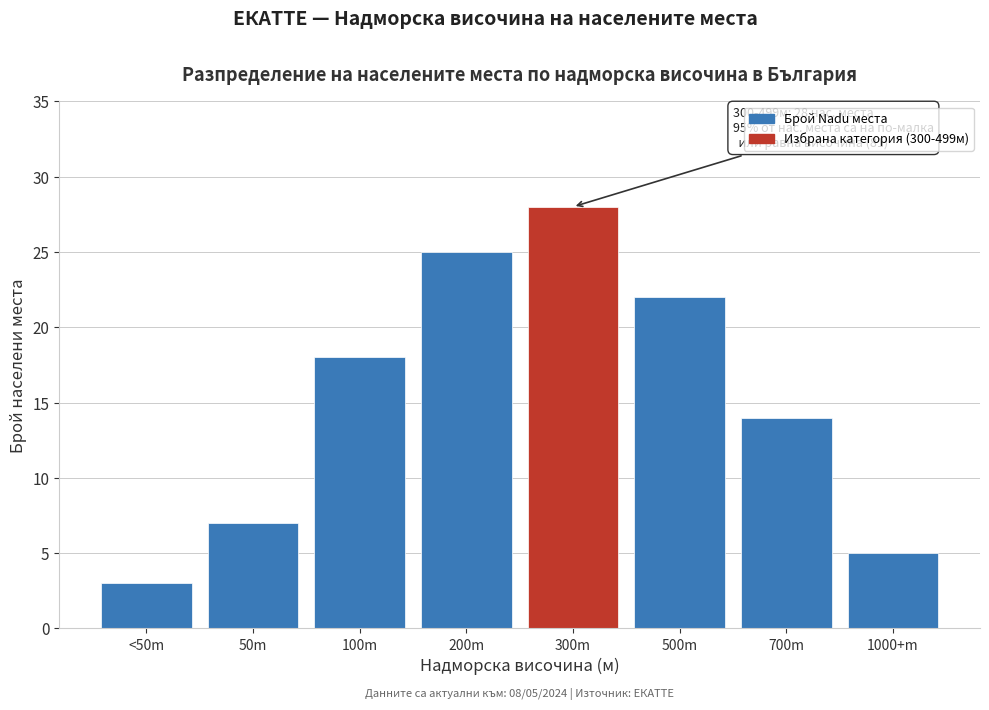

Reading left to right, transcribe all the data shown in this chart.

<50m=3	50m=7	100m=18	200m=25	300m=28	500m=22	700m=14	1000+m=5